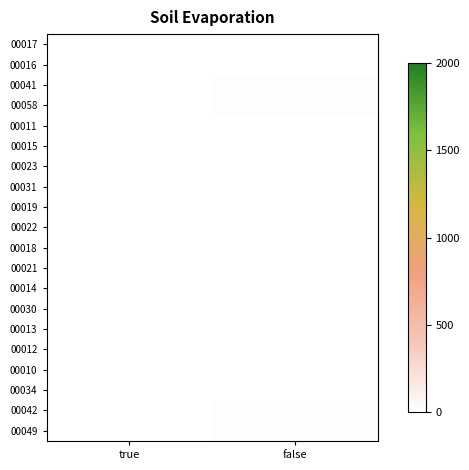

Rank the series by their maximum value, from highest to lowest.

00058, 00049, 00042, 00041, 00034, 00031, 00030, 00023, 00022, 00021, 00015, 00019, 00018, 00017, 00016, 00013, 00014, 00012, 00011, 00010